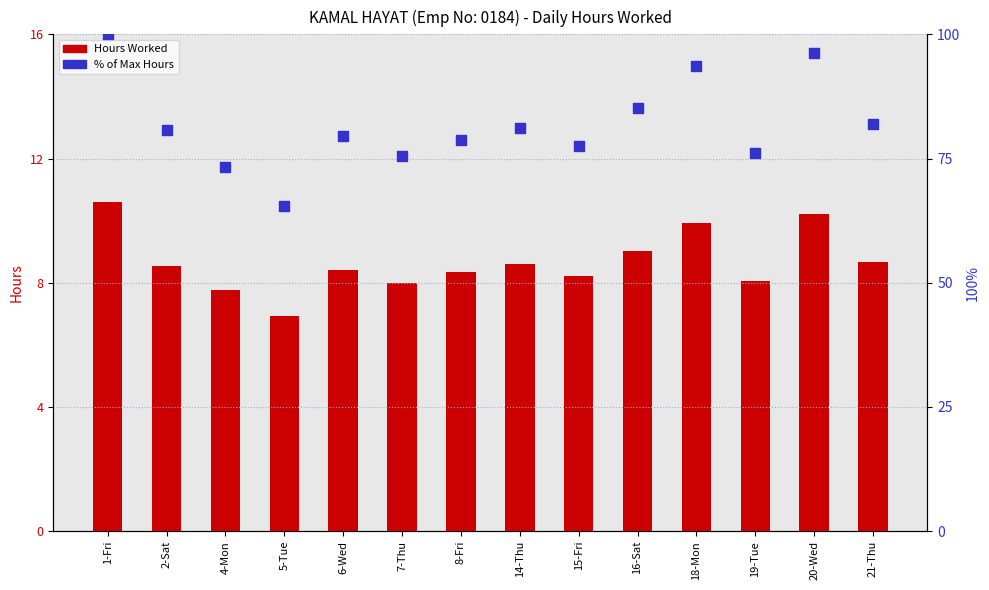

Which series reaches the maximum Y coordinate?

% of Max Hours